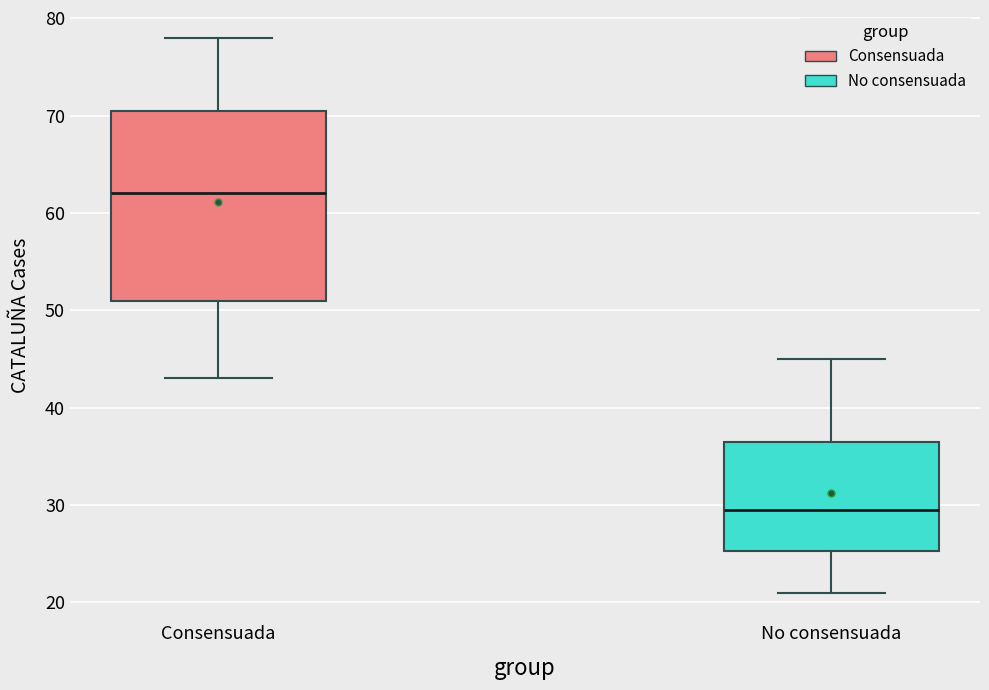

Reading left to right, read every box against the y-axis: the position of its median line, the range the box covers, and the ends of its whiskers. The values are not printed on the chart, so give them approximately, as read against the axis.

Consensuada: median 62, box 51 to 71, whiskers 43 to 78
No consensuada: median 30, box 25 to 37, whiskers 21 to 45